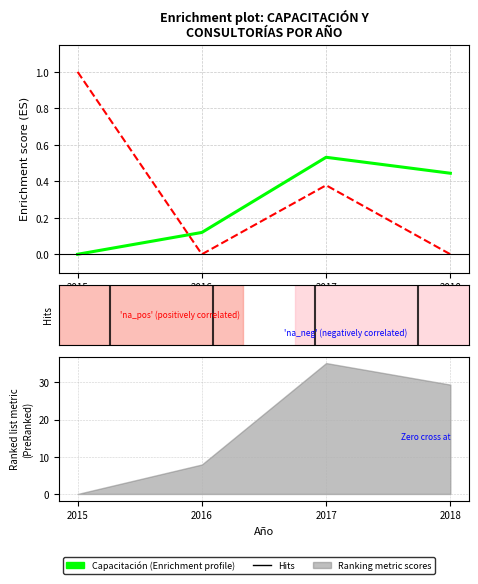

What is the difference between the Capacitación values at 2016 and 2017?

0.4